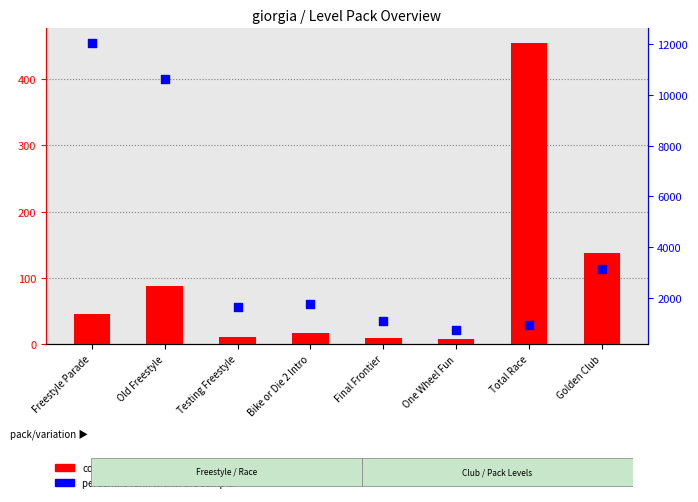

Which series has the largest total across all categories?

percentile rank within the sample